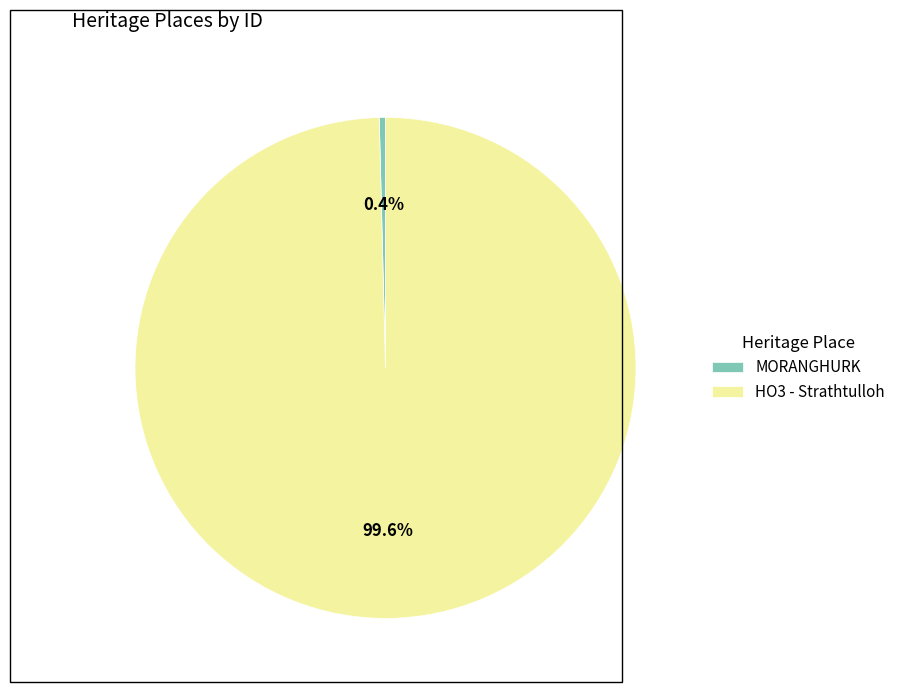

What is the largest slice in the pie chart?

HO3 - Strathtulloh